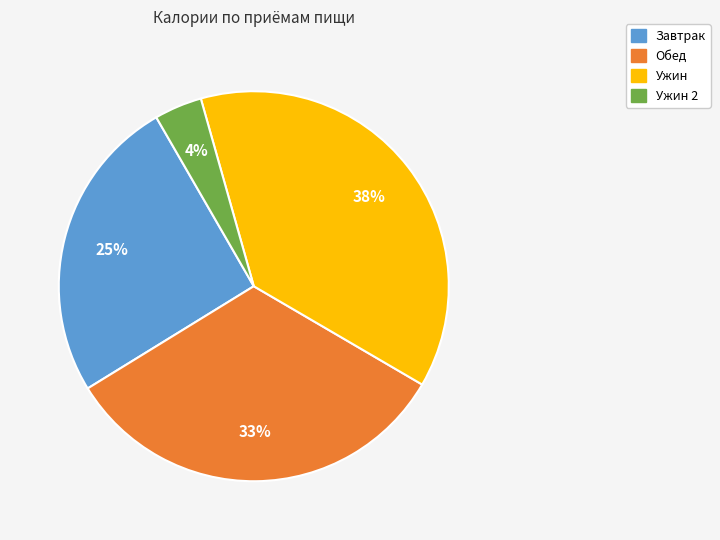

Does any single category account for the majority?

No